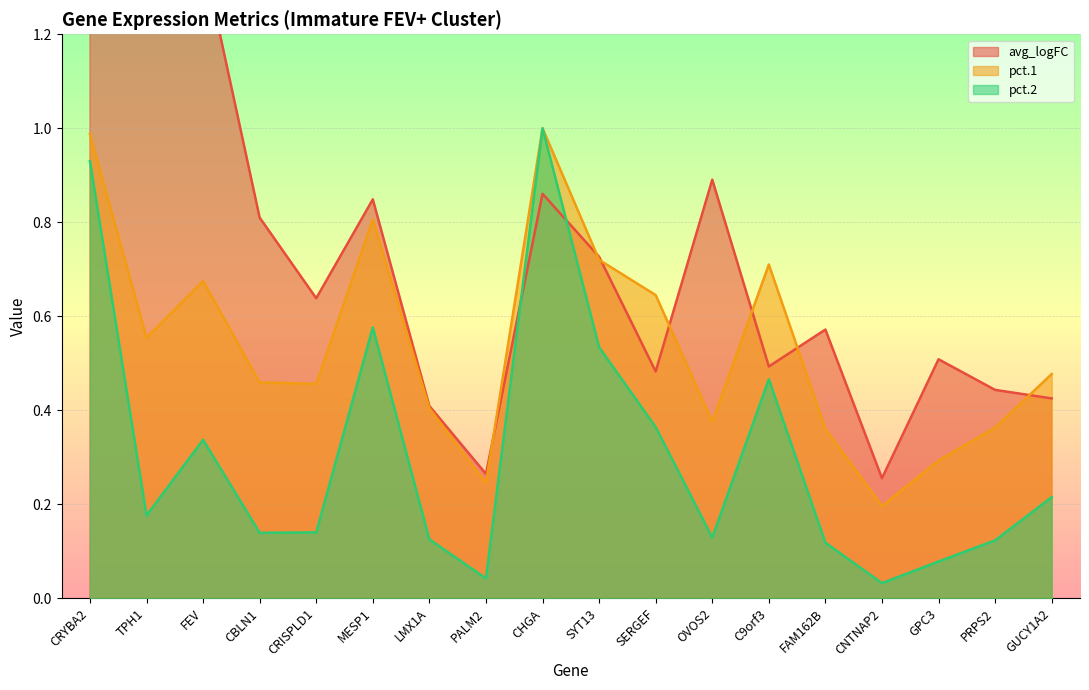

At which category is the sum across all series the highest?

CRYBA2